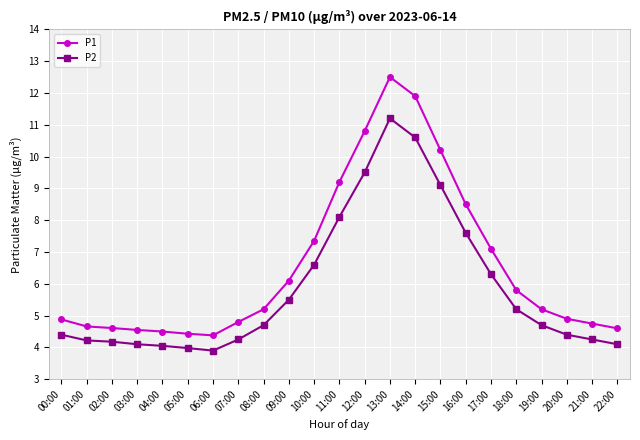

What is the maximum value shown in the chart?

12.5